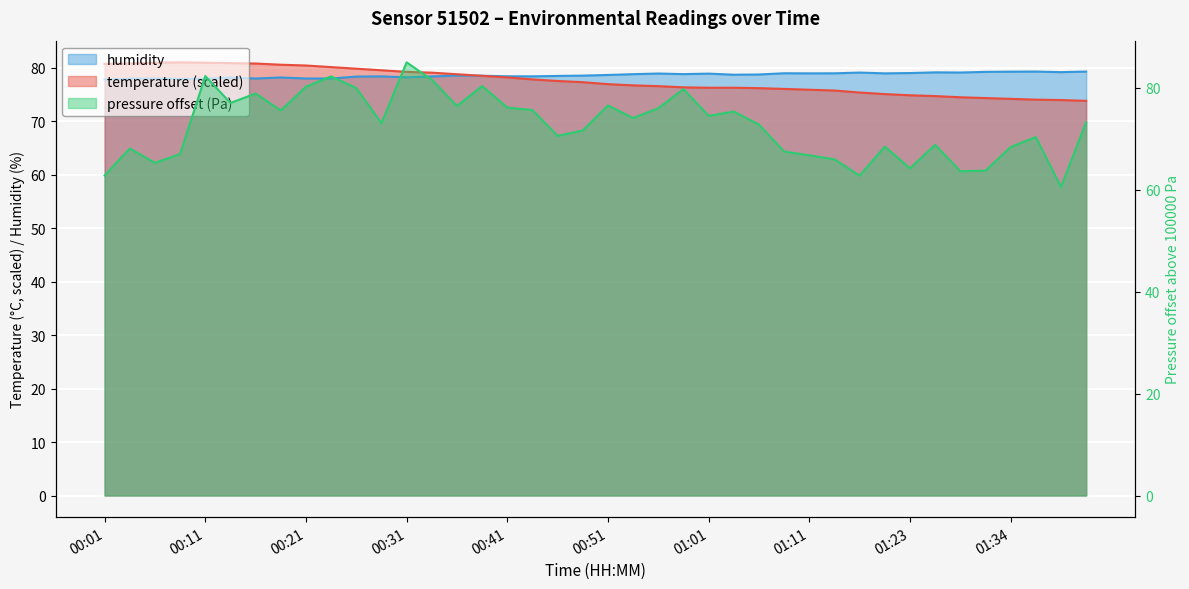

How many times do pressure_norm and humidity cross each other?

12